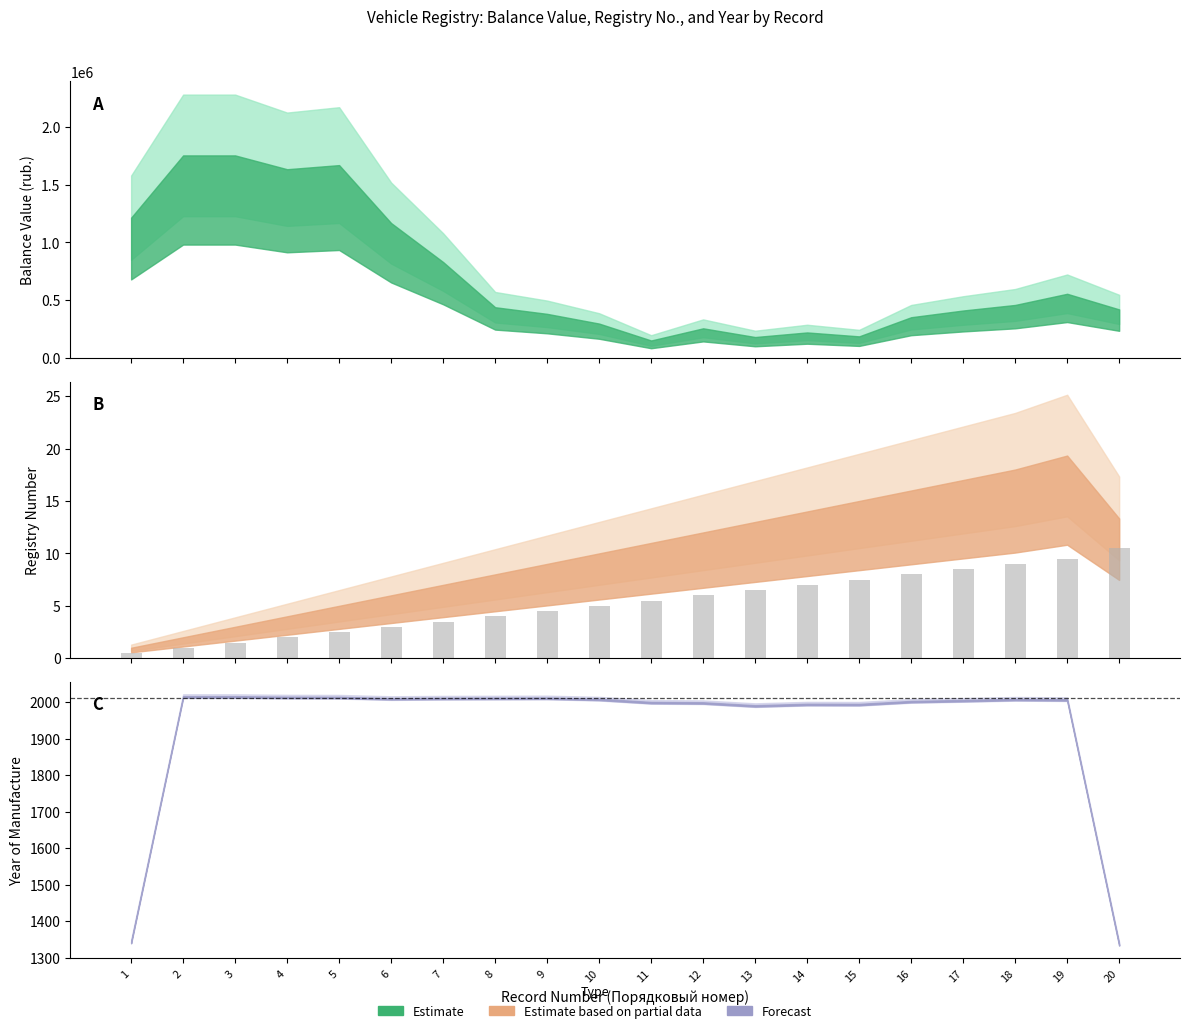

At which category is the sum across all series the highest?

2